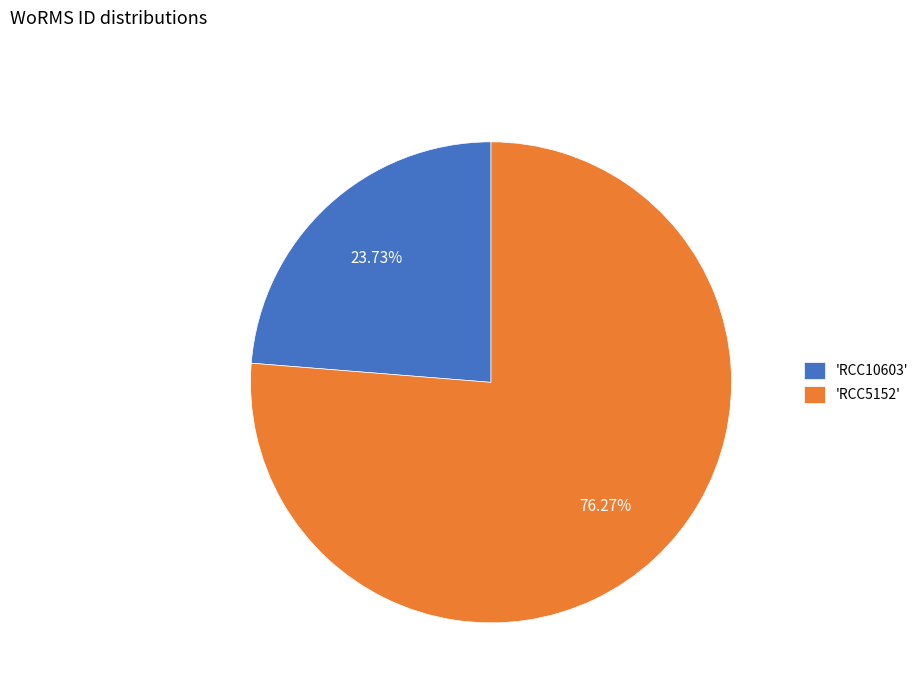

What is the ratio of the value at 'RCC5152' to the value at 'RCC10603'?

3.2